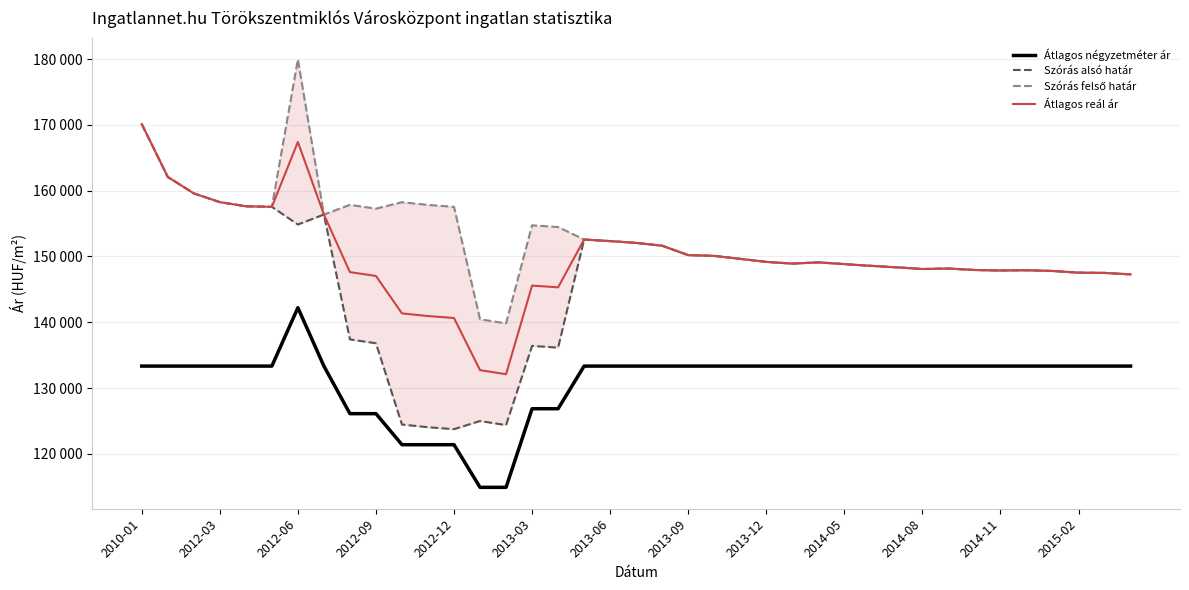

In Szórás felső határ, how many points are lower than both neighbors (excluding endpoints)?

7